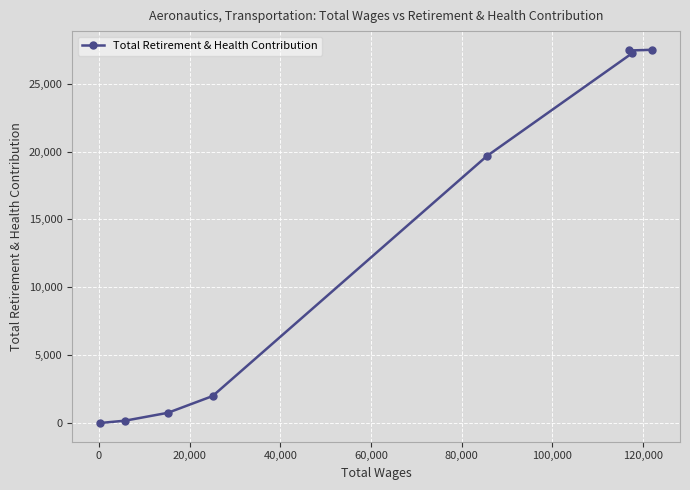

What is the average value?

13094